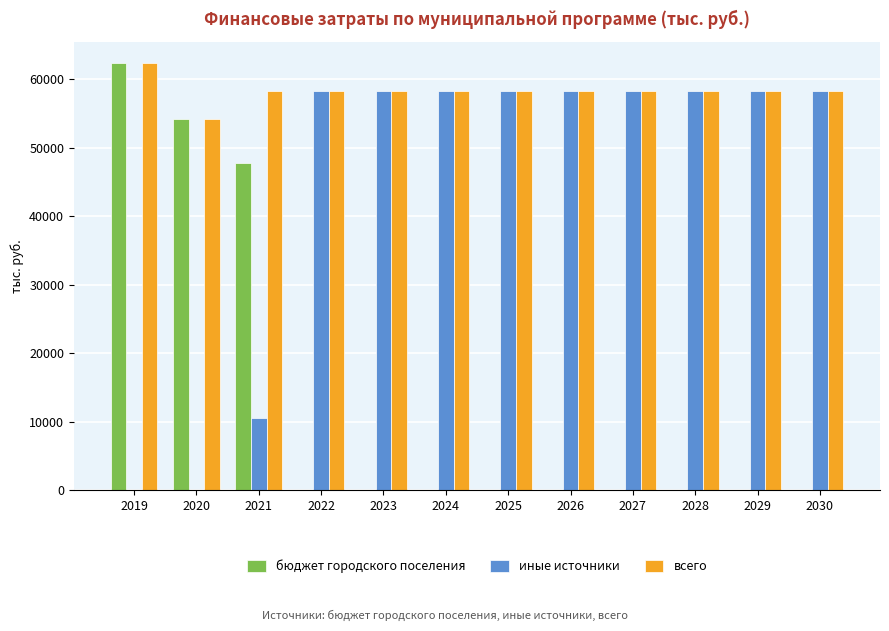

Which series has the widest spread of values?

бюджет городского поселения